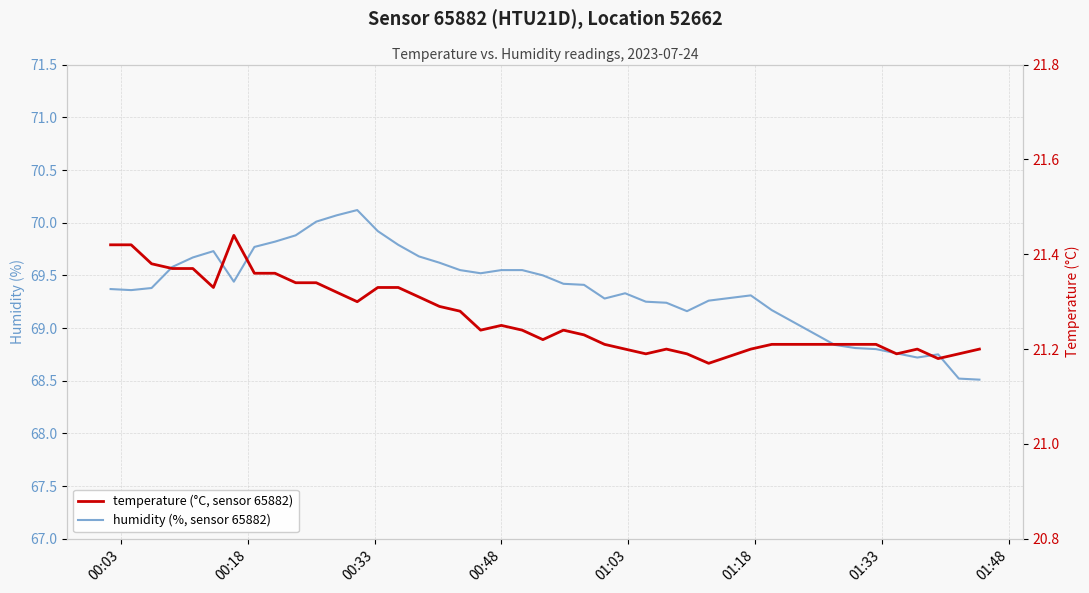

How many series are shown in this chart?

2